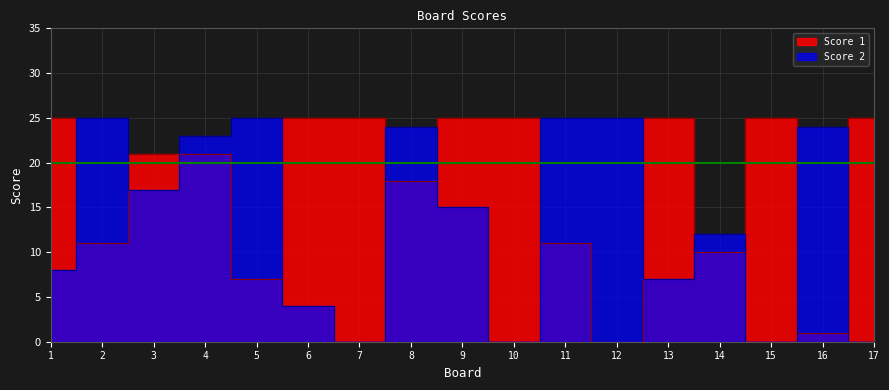

Which series has the widest spread of values?

Score 1